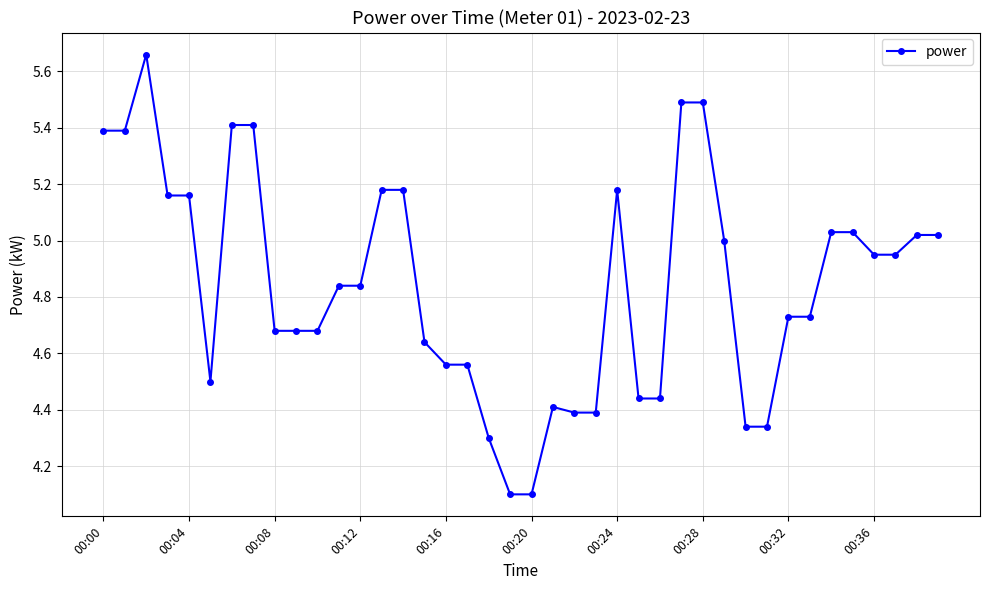

True or false: there are more than 0 points higher than both neighbors.

True